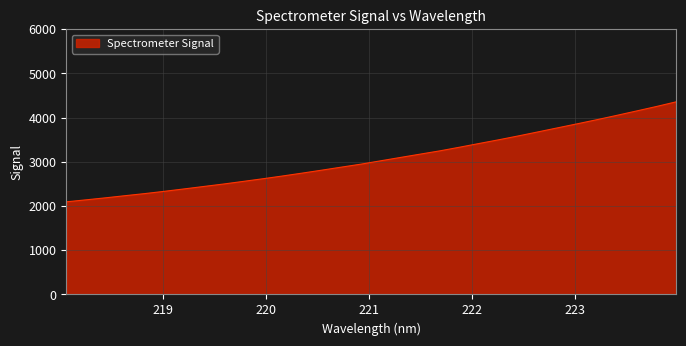

What is the smallest value displayed?

2095.2